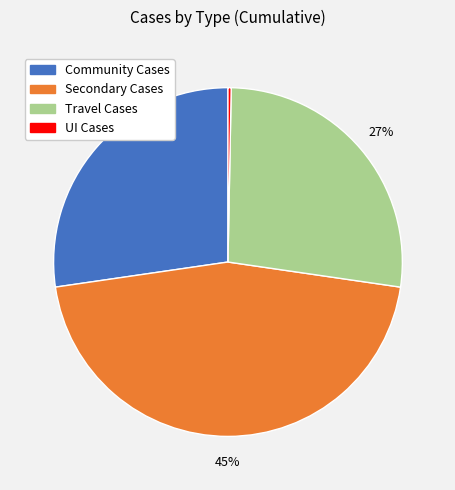

Which slice is the largest?

Secondary Cases